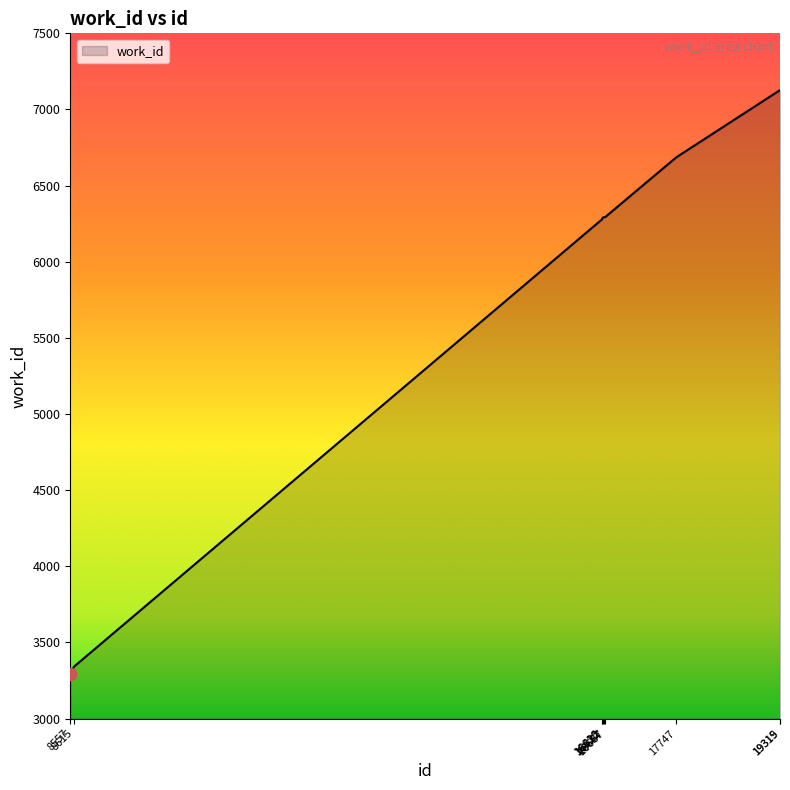

What is the change in value from 16622 to 16657?

+12